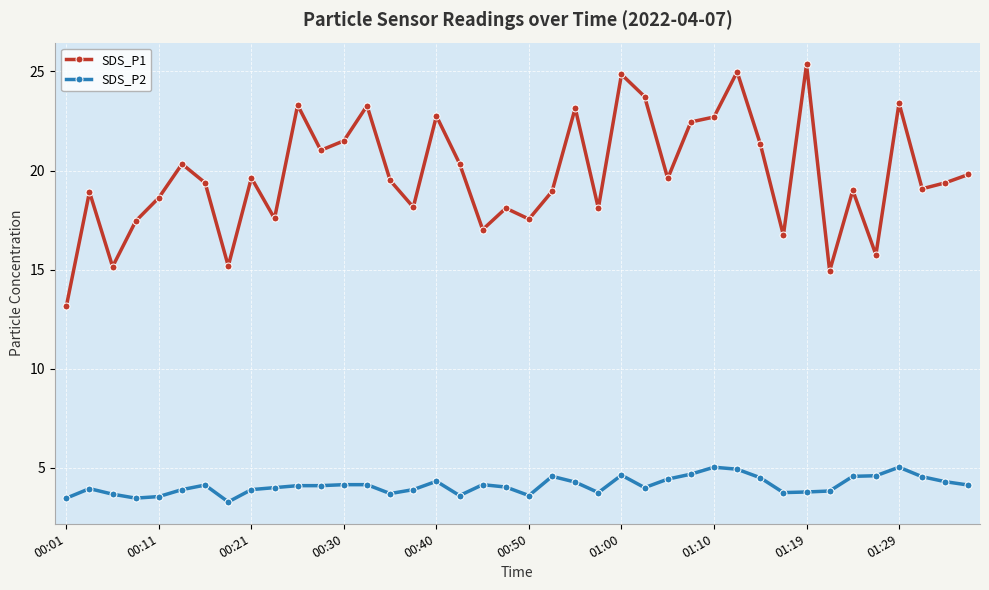

Rank the series by their average value, from highest to lowest.

SDS_P1, SDS_P2